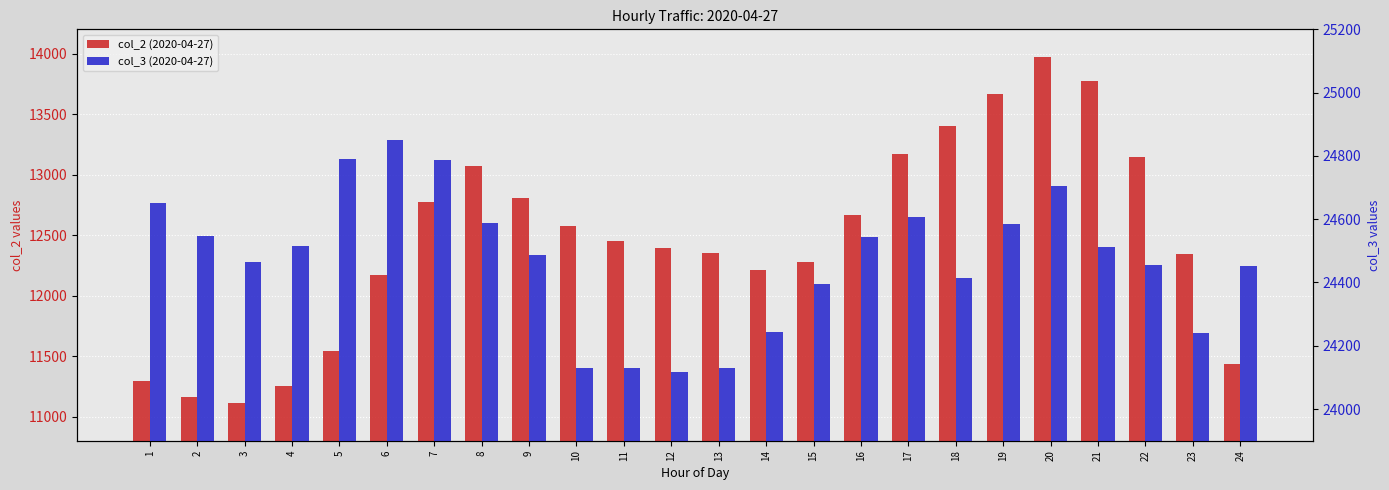

The value of col_2 (2020-04-27) at 11 is 12451. True or false?

True